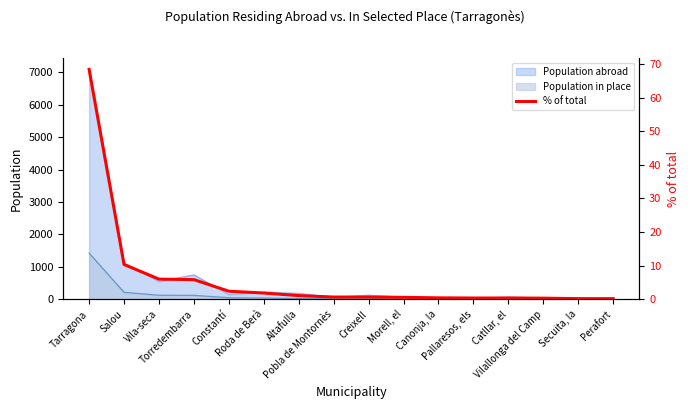

What is the greatest value displayed?

68.3